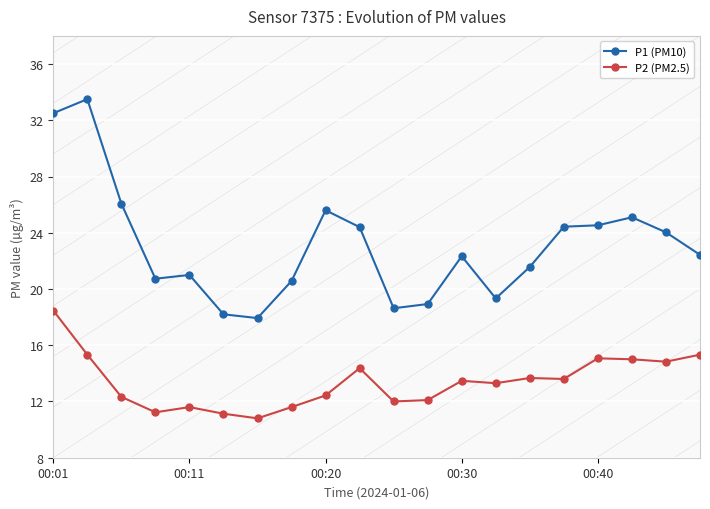

What is the average value of the P1 (PM10) series?

23.1